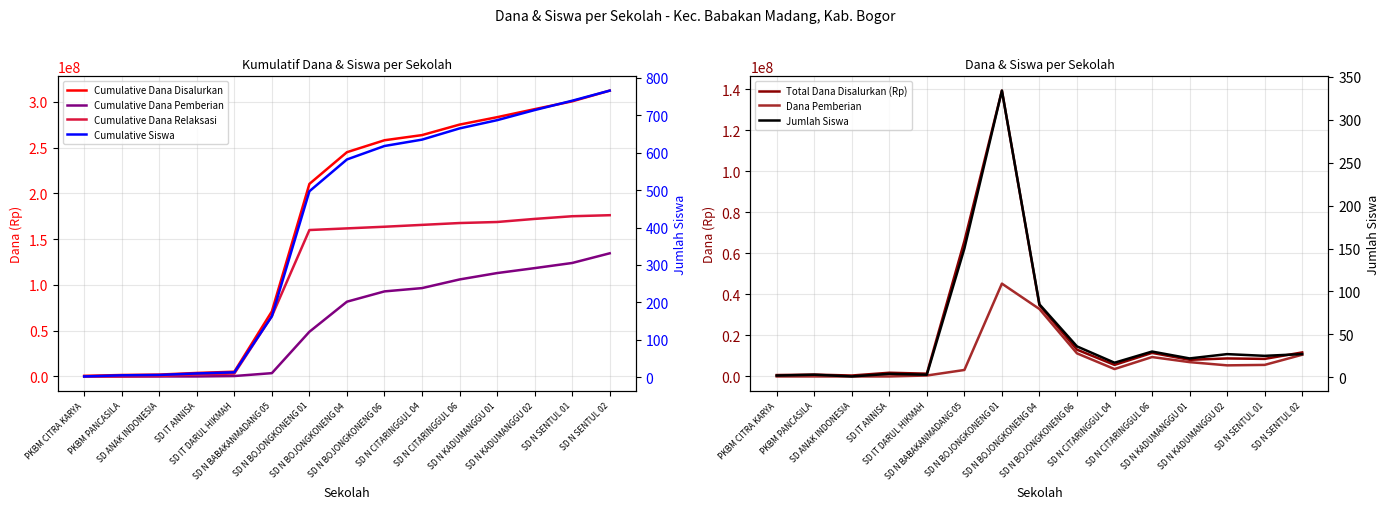

Reading left to right, transcribe all the data shown in this chart.

Dana Disalurkan: PKBM CITRA KARYA=675000	PKBM PANCASILA=900000	SD ANAK INDONESIA=450000	SD IT ANNISA=1800000	SD IT DARUL HIKMAH=1350000	SD N BABAKANMADANG 05=65925000	SD N BOJONGKONENG 01=139275000	SD N BOJONGKONENG 04=34650000	SD N BOJONGKONENG 06=13050000	SD N CITARINGGUL 04=5625000	SD N CITARINGGUL 06=11475000	SD N KADUMANGGU 01=8100000	SD N KADUMANGGU 02=8775000	SD N SENTUL 01=8550000	SD N SENTUL 02=11700000
Siswa Disalurkan: PKBM CITRA KARYA=2	PKBM PANCASILA=3	SD ANAK INDONESIA=1	SD IT ANNISA=4	SD IT DARUL HIKMAH=3	SD N BABAKANMADANG 05=150	SD N BOJONGKONENG 01=334	SD N BOJONGKONENG 04=85	SD N BOJONGKONENG 06=36	SD N CITARINGGUL 04=17	SD N CITARINGGUL 06=30	SD N KADUMANGGU 01=22	SD N KADUMANGGU 02=27	SD N SENTUL 01=25	SD N SENTUL 02=27
Dana Pemberian: PKBM CITRA KARYA=0	PKBM PANCASILA=0	SD ANAK INDONESIA=0	SD IT ANNISA=0	SD IT DARUL HIKMAH=450000	SD N BABAKANMADANG 05=3150000	SD N BOJONGKONENG 01=45225000	SD N BOJONGKONENG 04=32850000	SD N BOJONGKONENG 06=11250000	SD N CITARINGGUL 04=3600000	SD N CITARINGGUL 06=9450000	SD N KADUMANGGU 01=6975000	SD N KADUMANGGU 02=5400000	SD N SENTUL 01=5625000	SD N SENTUL 02=10575000